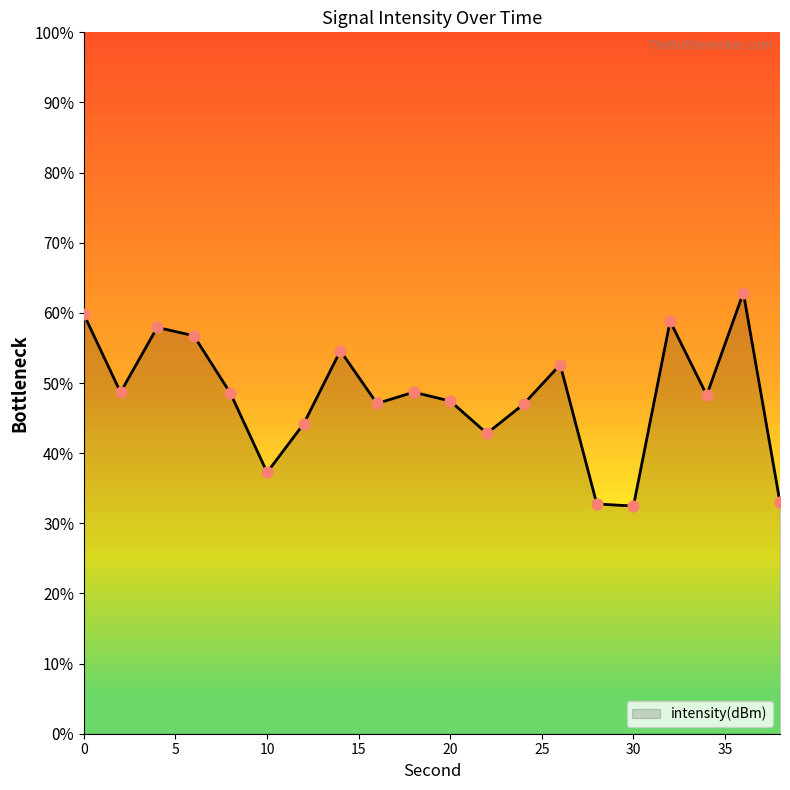

What is the greatest value displayed?

62.9